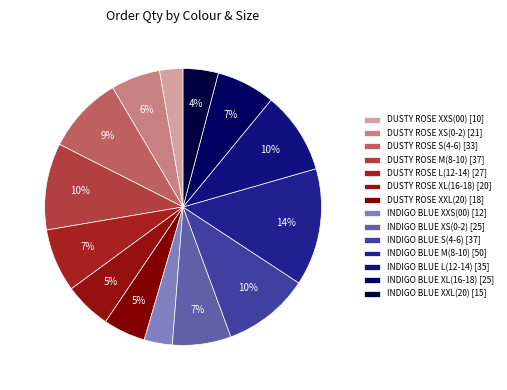

To the nearest percent, what portion does DUSTY ROSE XS(0-2) represent?

6%